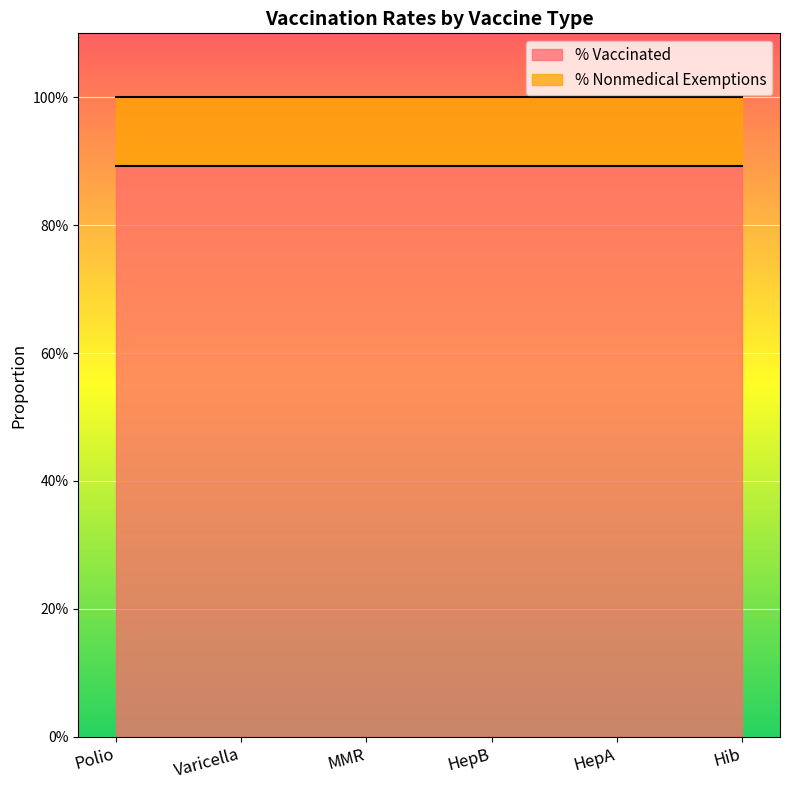

Is it true that % Vaccinated equals 1.3 at HepB?

False